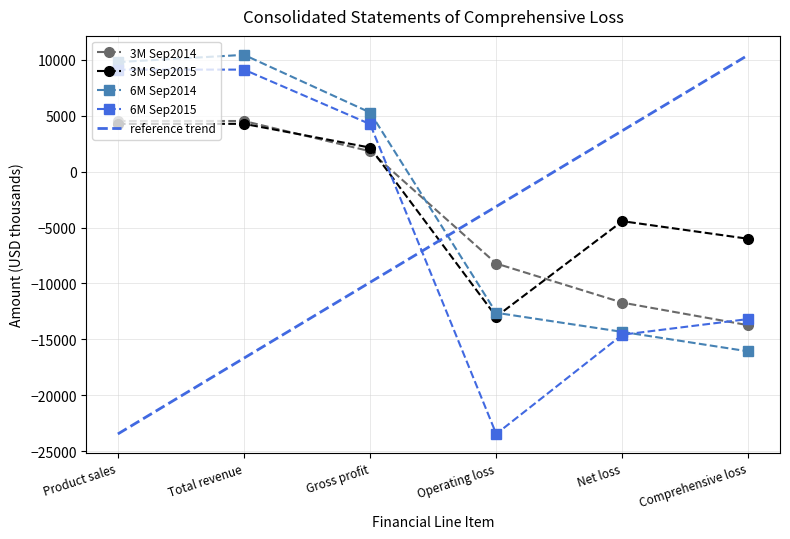

List the series in order of their overall mean, highest first.

3M Sep2015, 6M Sep2014, 3M Sep2014, 6M Sep2015